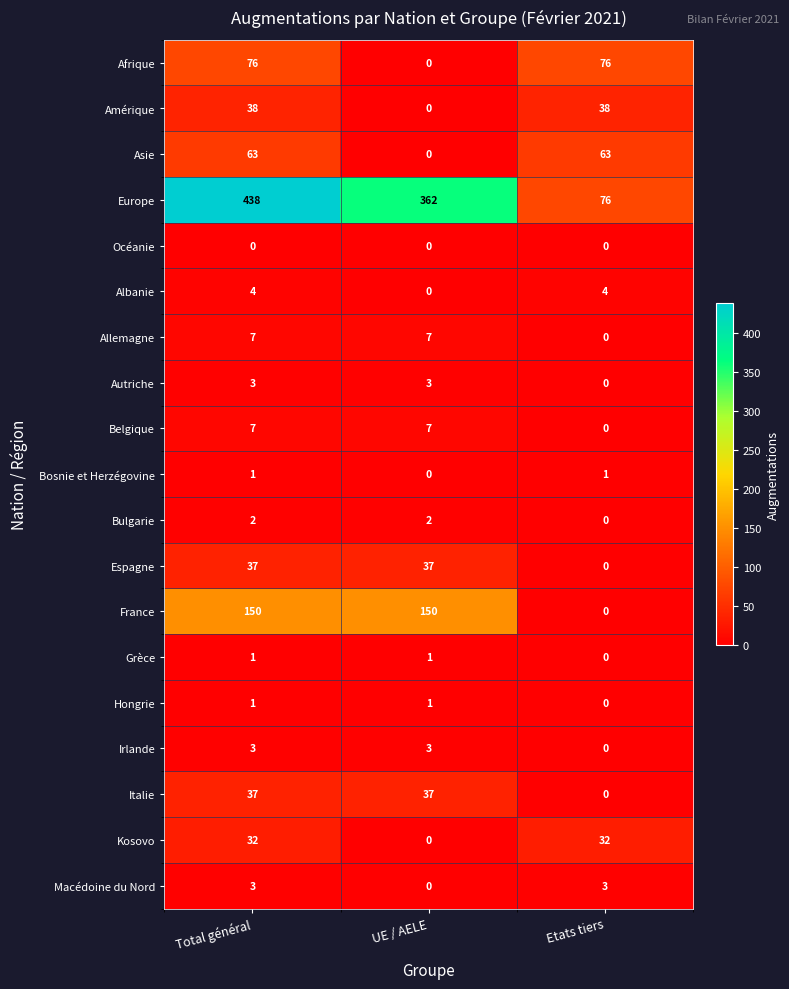

How many series are shown in this chart?

19